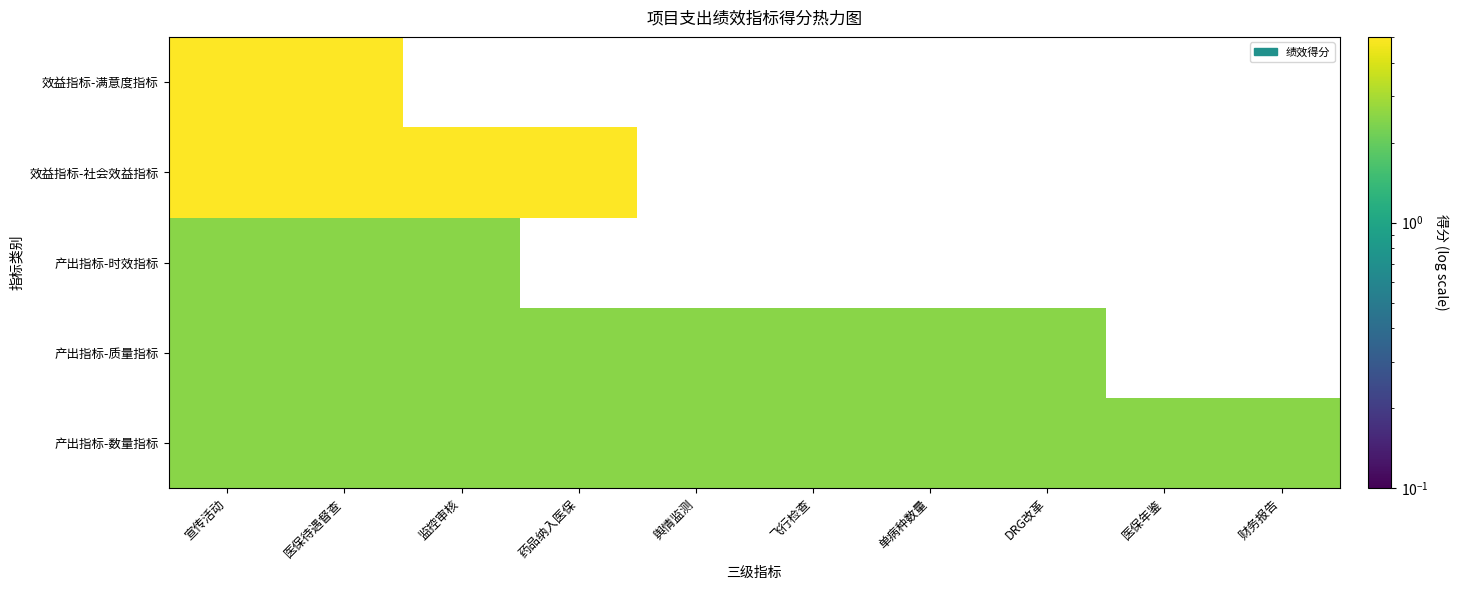

At which category is the sum across all series the highest?

宣传活动